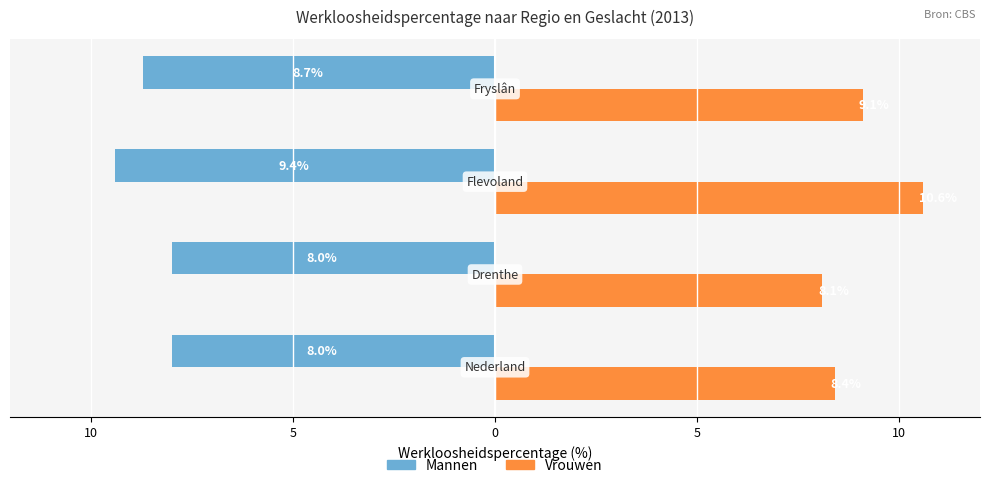

What is the value of the Mannen bar at the 2nd from the left?

-8.0